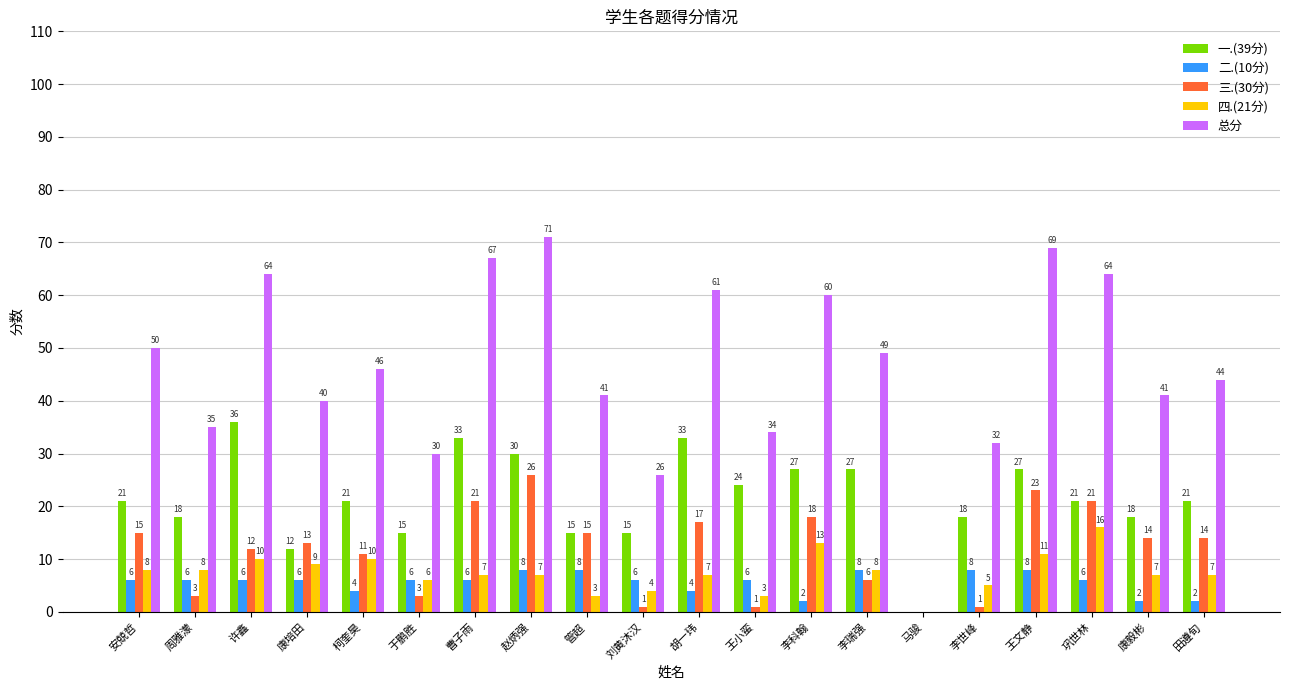

What is the sum of all 二.(10分) values?

108